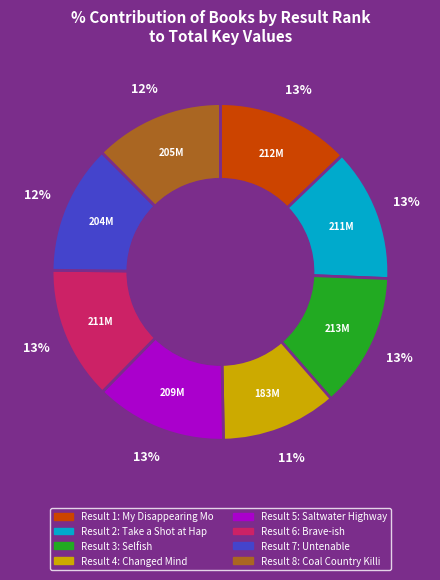

How many slices are in this pie chart?

8